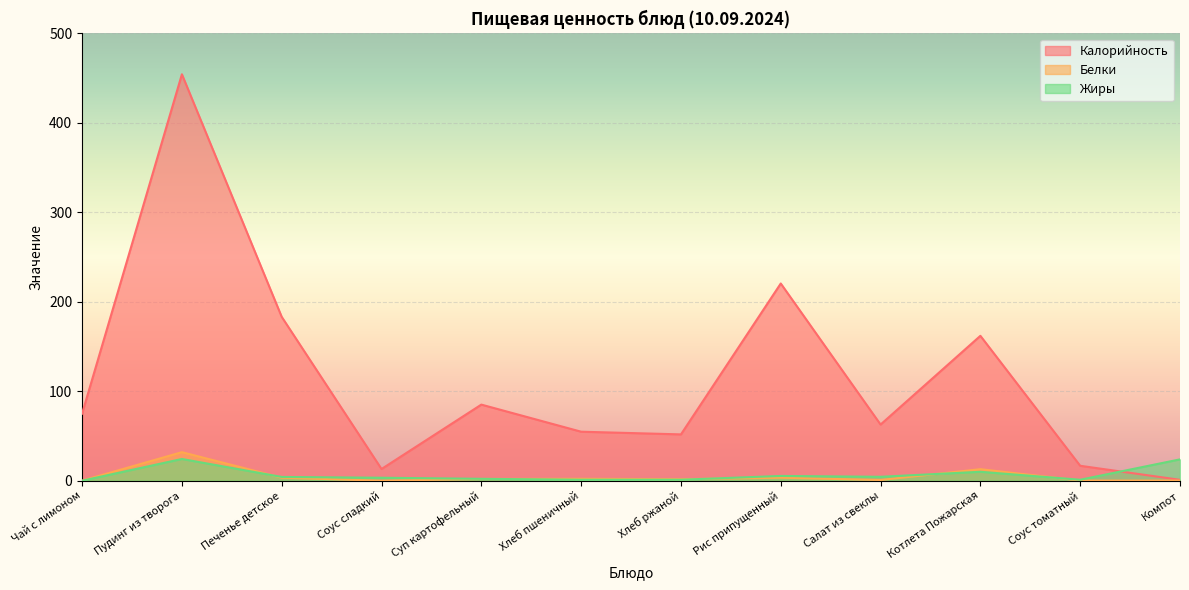

True or false: Калорийность and Белки intersect in this chart.

False